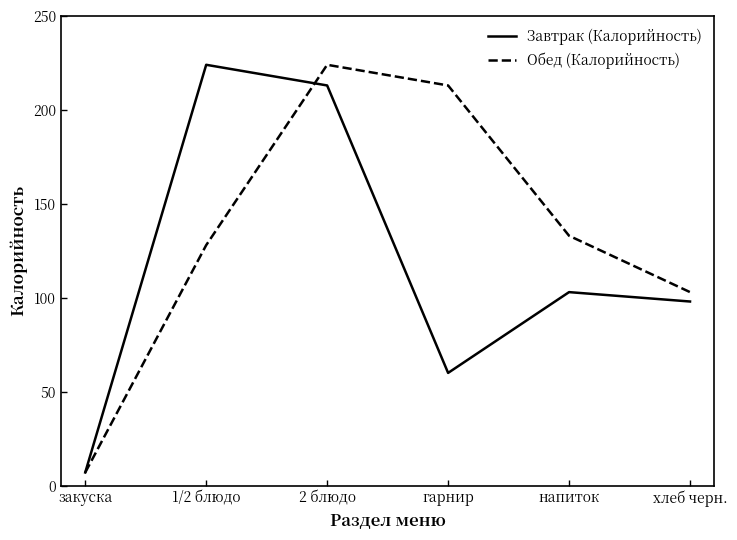

Rank the categories by Завтрак (Калорийность) value from highest to lowest.

1/2 блюдо, 2 блюдо, напиток, хлеб черн., гарнир, закуска